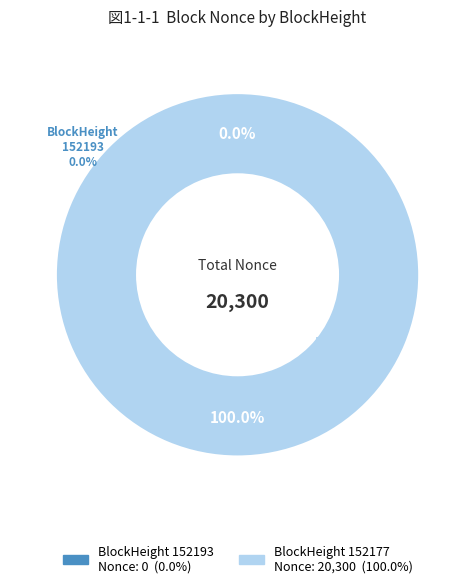

Which category has the smallest portion of the pie?

152193